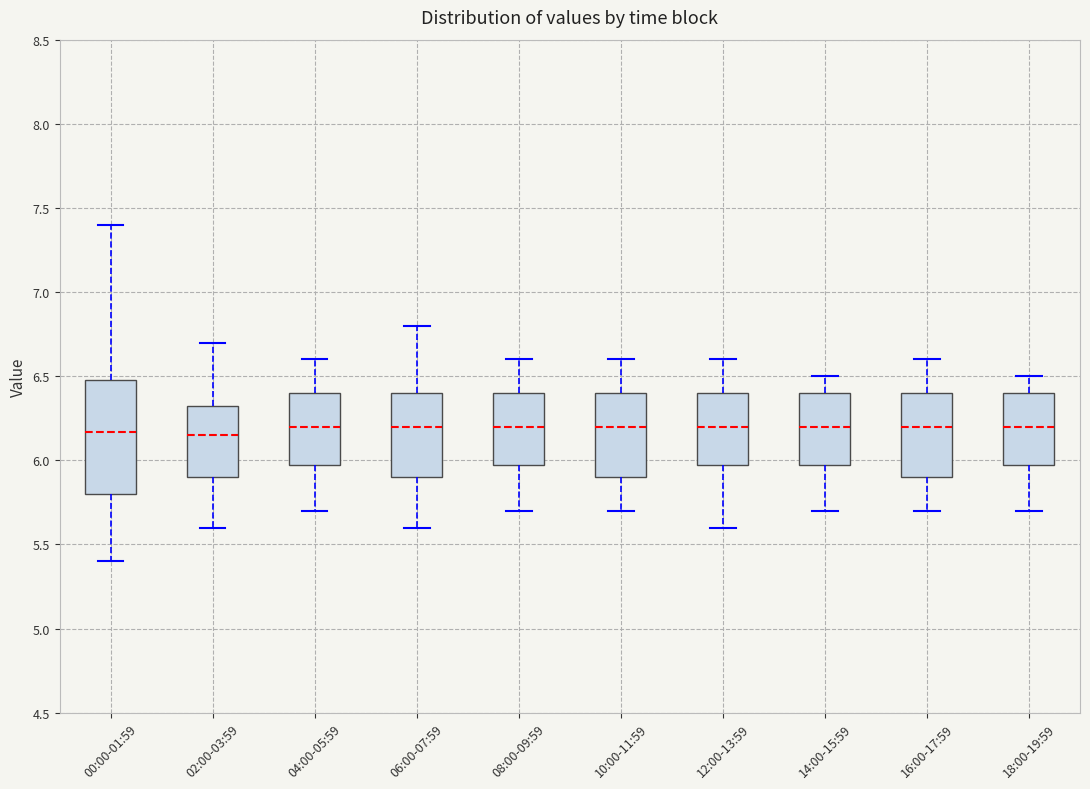

Comparing the boxes themselves (not the whiskers), which one is the tallest?

00:00-01:59